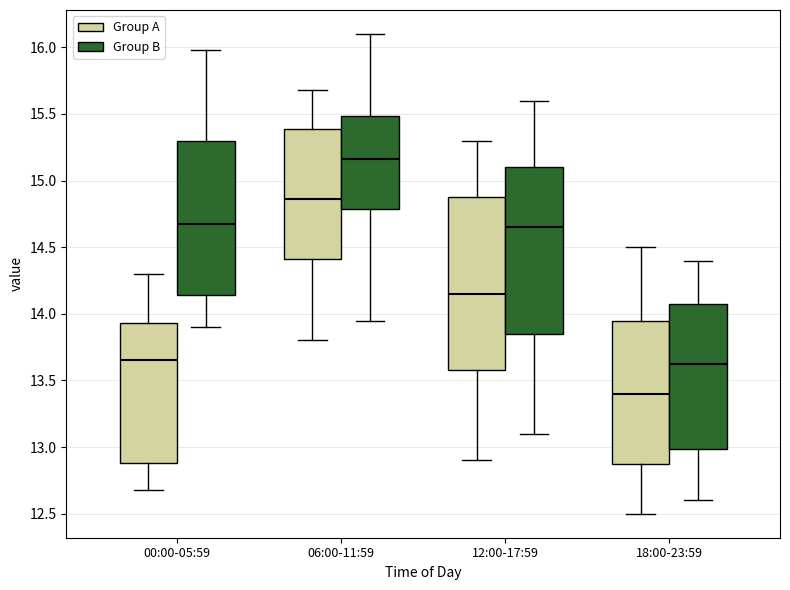

Which box is the tallest, from its lower edge to its upper edge?

12:00-17:59 (Group A)